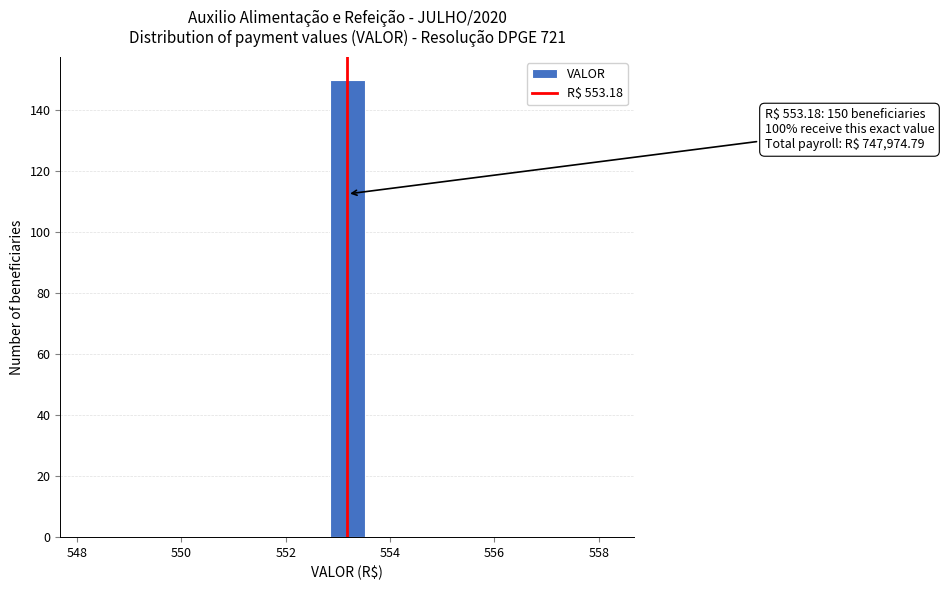

Read against the x-axis, roughly where is the centre of the tallest bar?

553.2